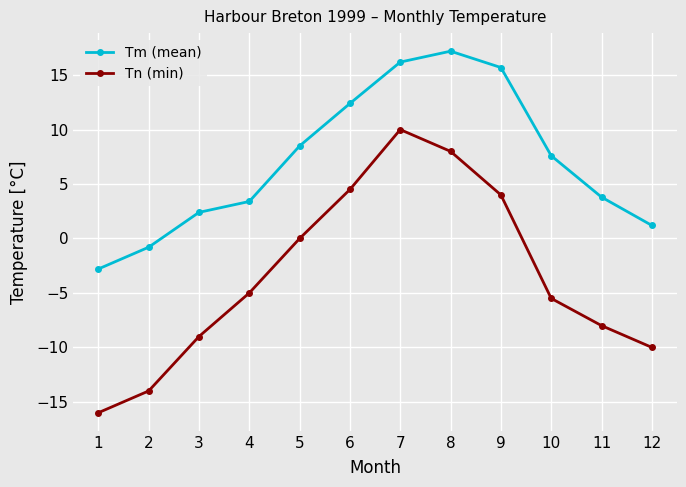

How many lines are shown in the chart?

2